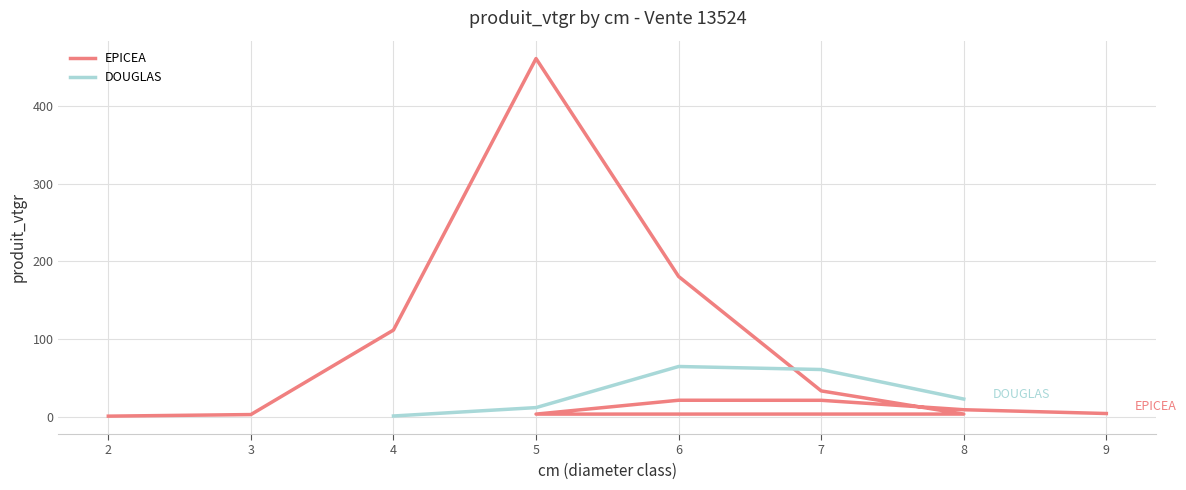

At which category does the data reach its first local valley?

5